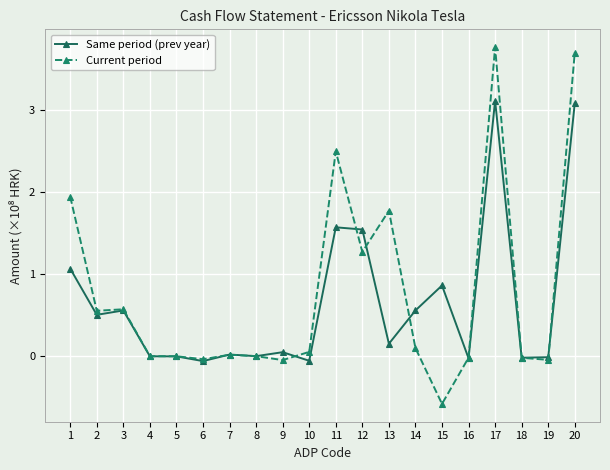

List the series in order of their overall mean, lowest first.

Same period (prev year), Current period